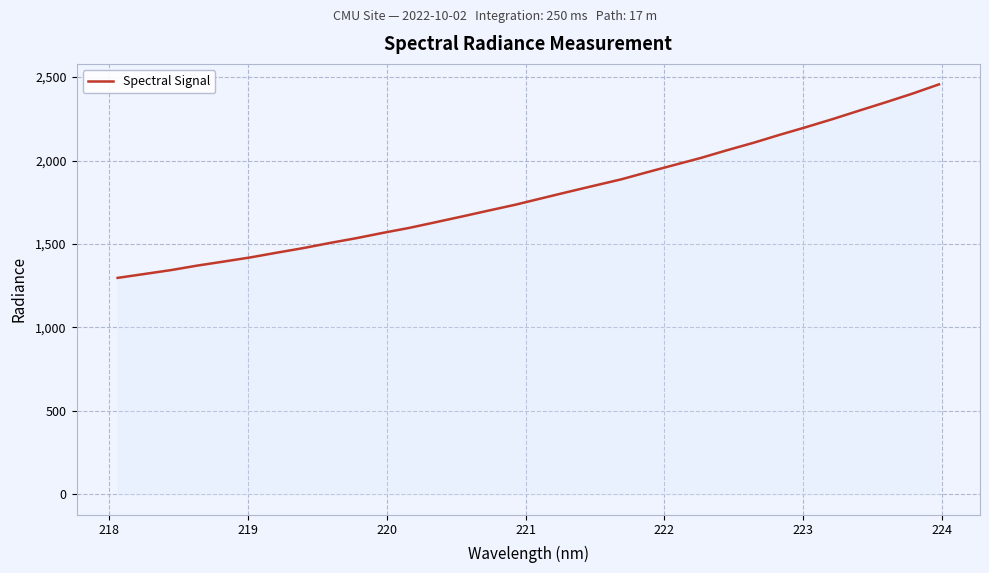

How many lines are shown in the chart?

1